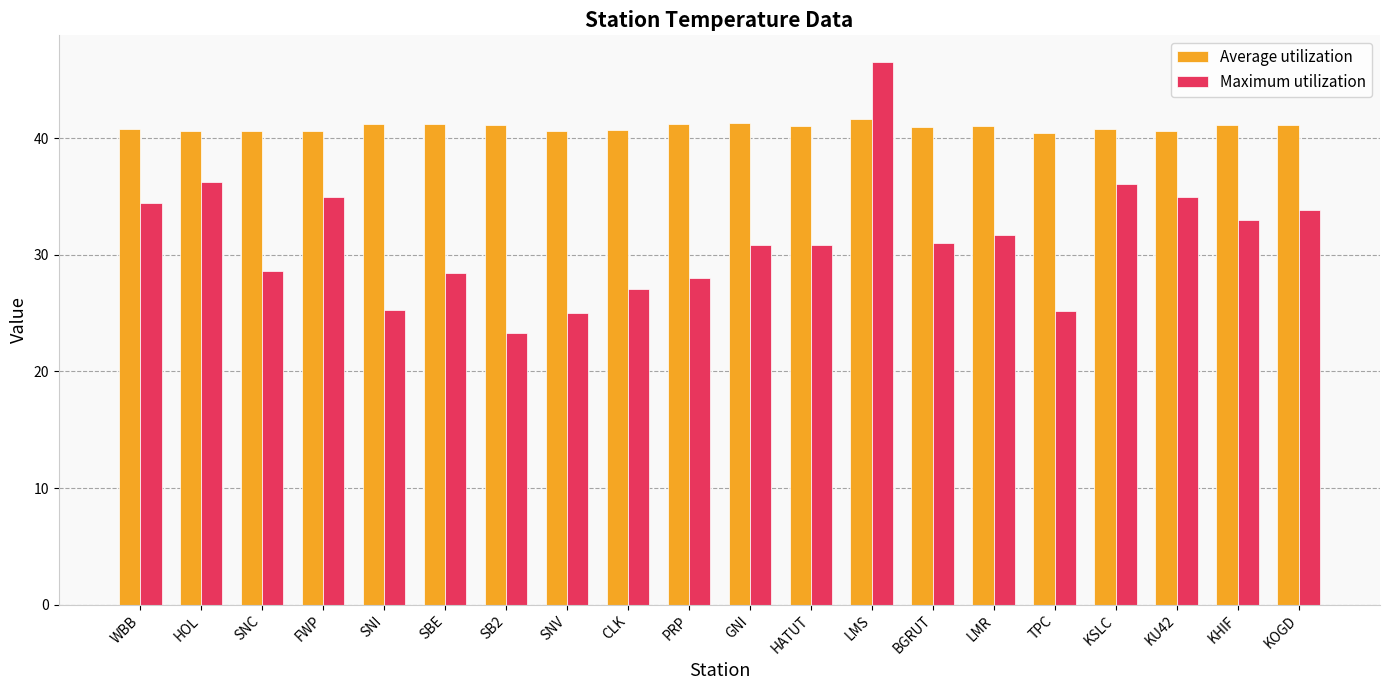

Which series has the largest range (max minus min)?

Maximum utilization